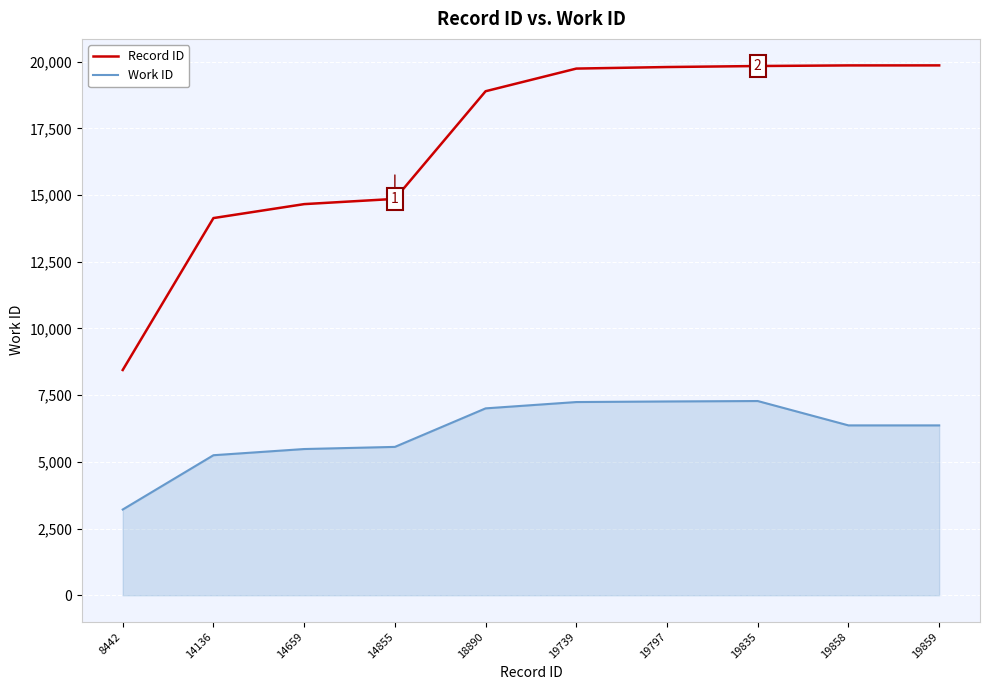

What are all the series names shown in the legend?

Record ID, Work ID